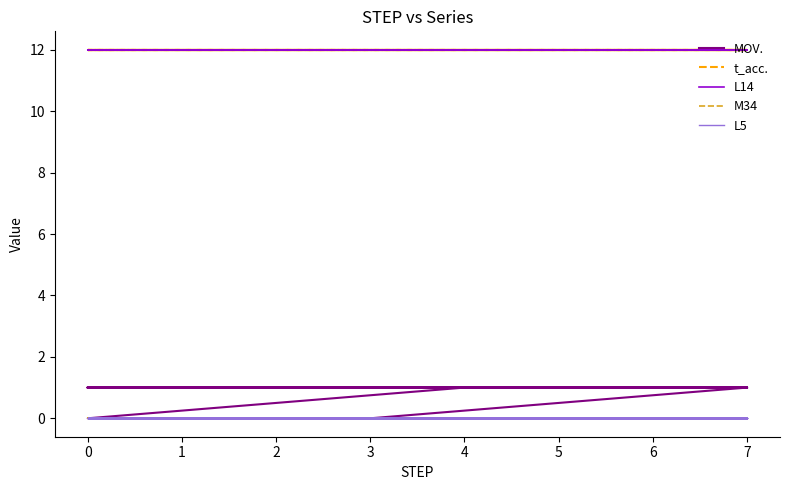

Between 4 and 0, which is larger?

4